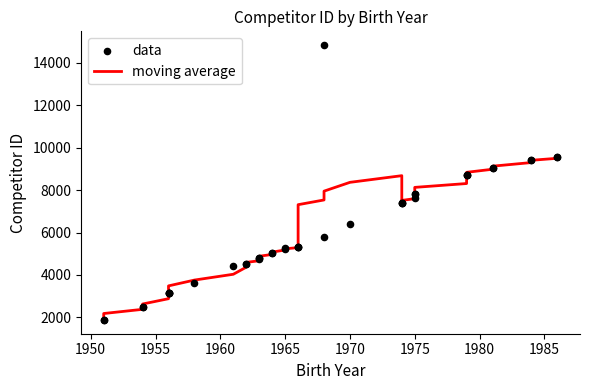

Which series reaches the minimum Y coordinate?

data